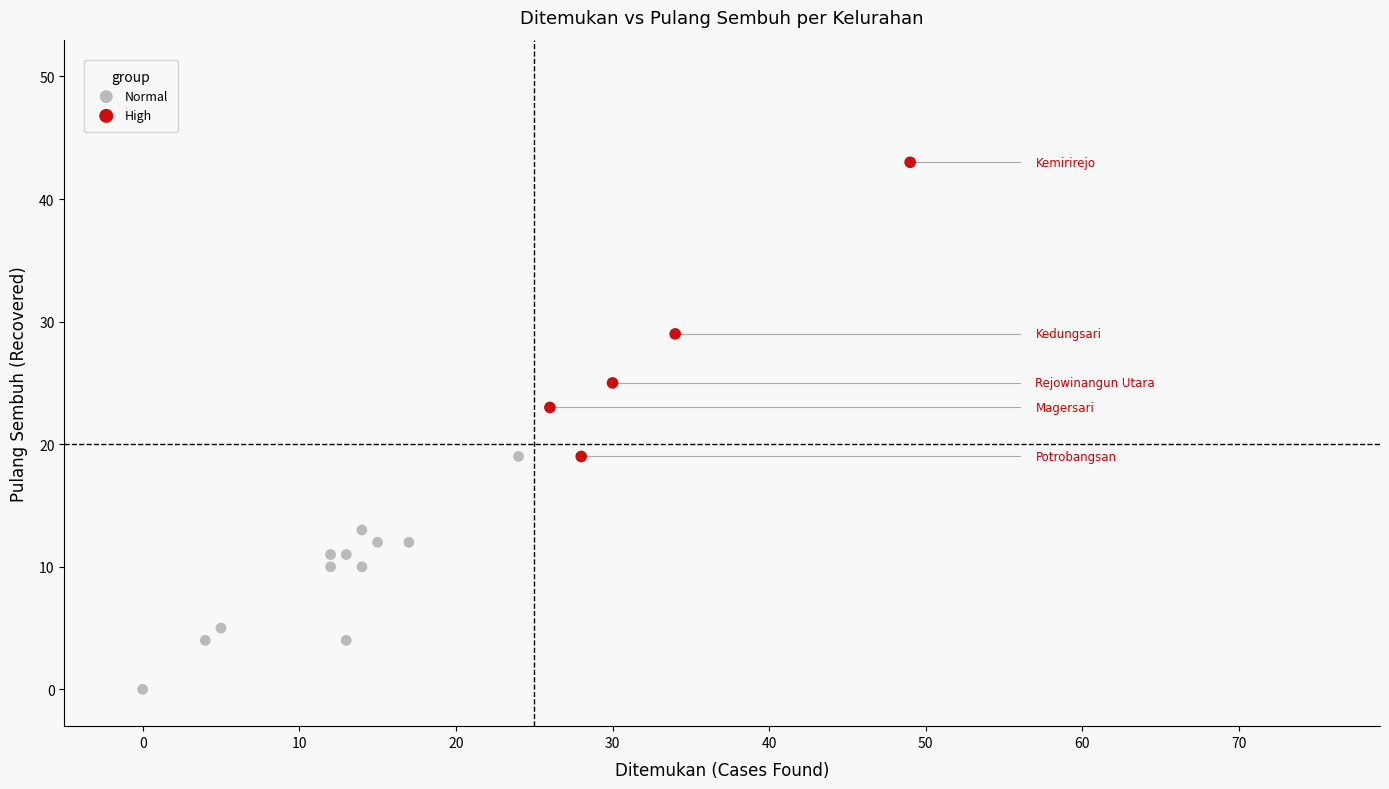

Which series contains the highest Y value?

High